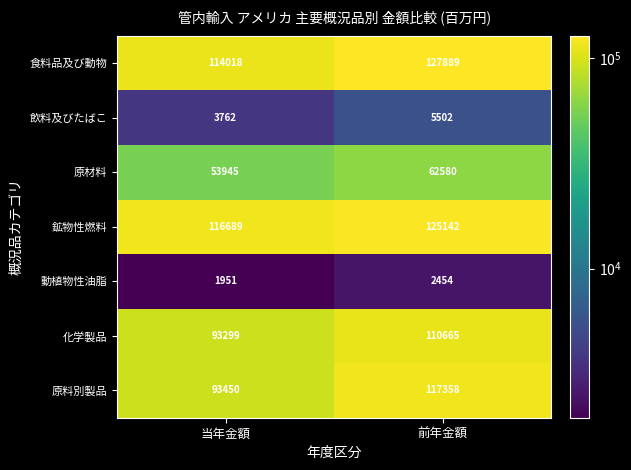

Which category has the lowest value across all series?

当年金額